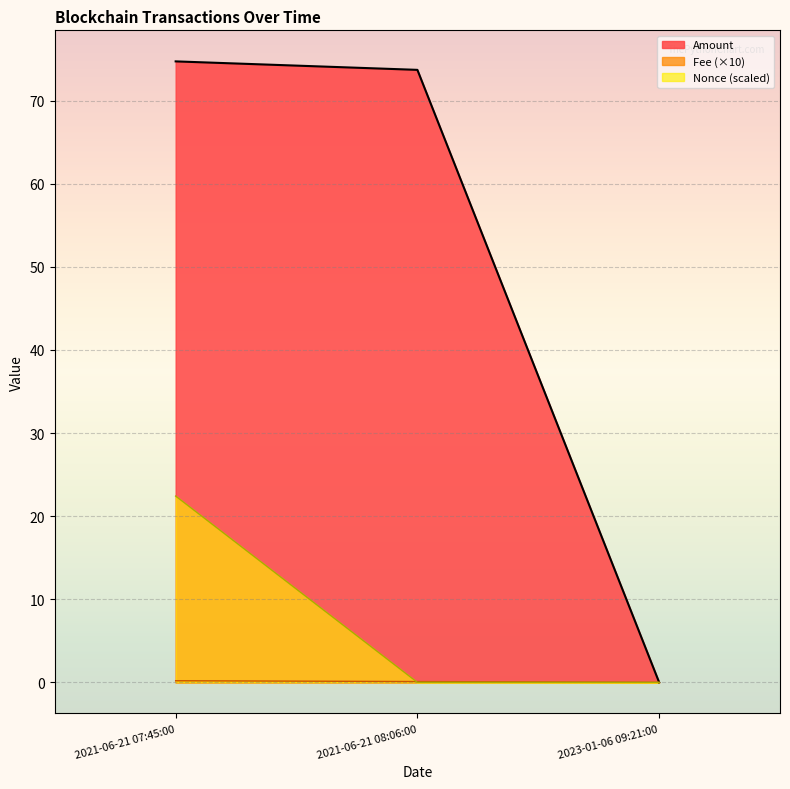

The Amount series shows 127.8 at 2021-06-21 07:45:00. True or false?

False